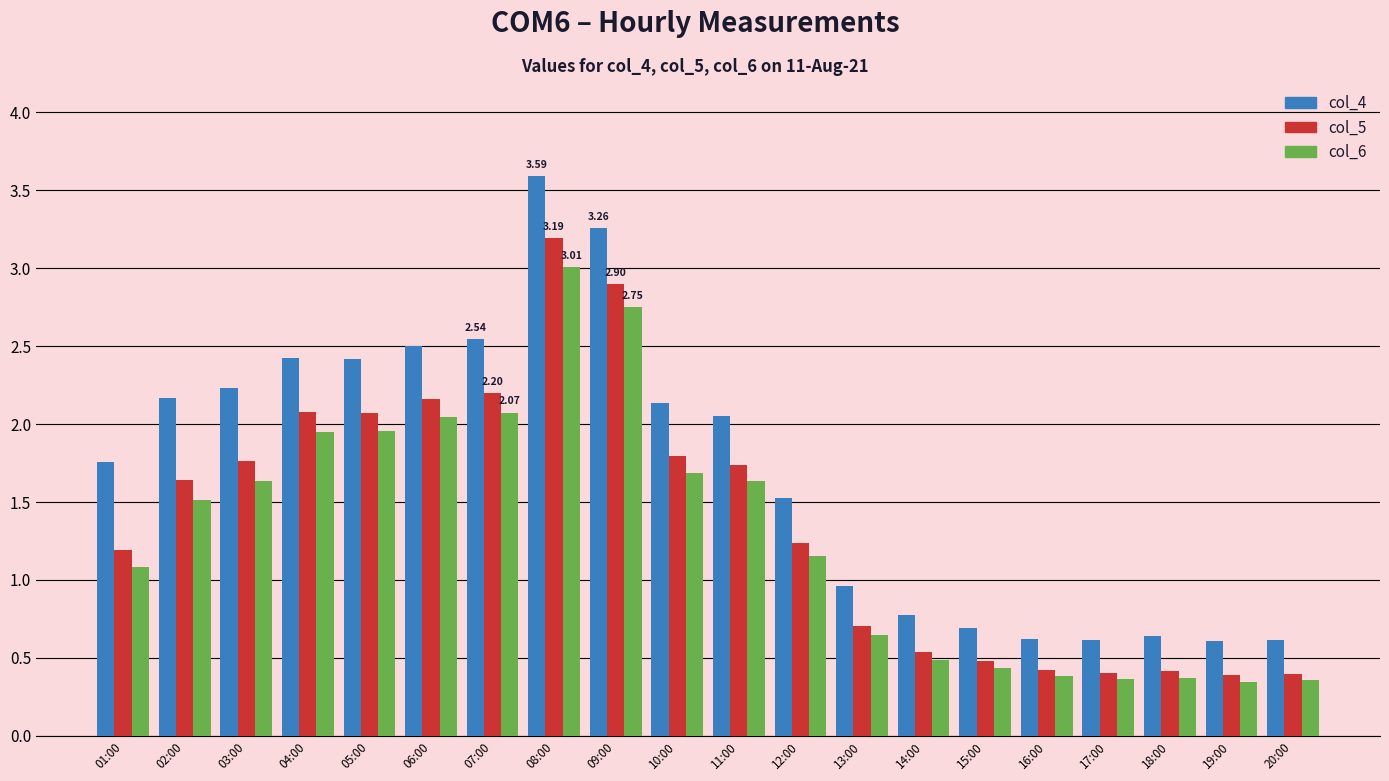

What is the sum of all col_4 values?

34.1